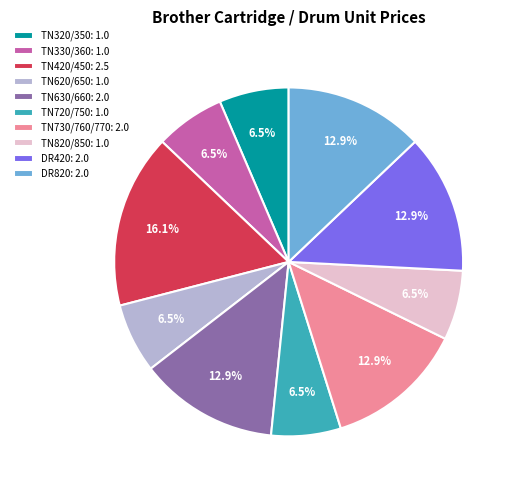

To the nearest percent, what is the difference between the largest and smallest slice percentages?

10%